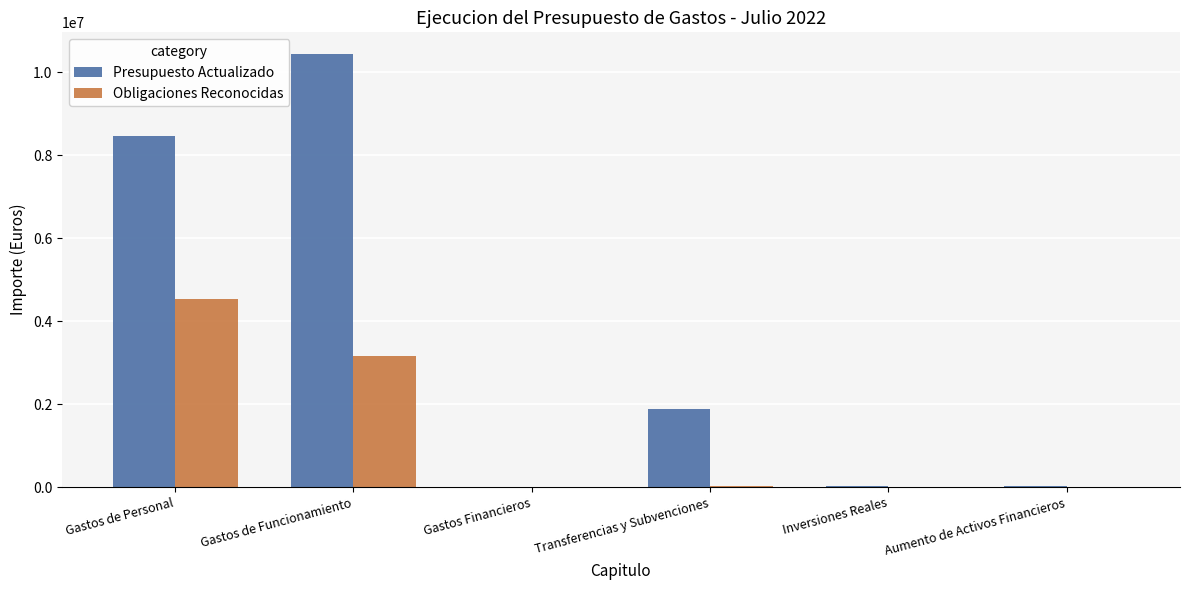

Are the bars horizontal?

No